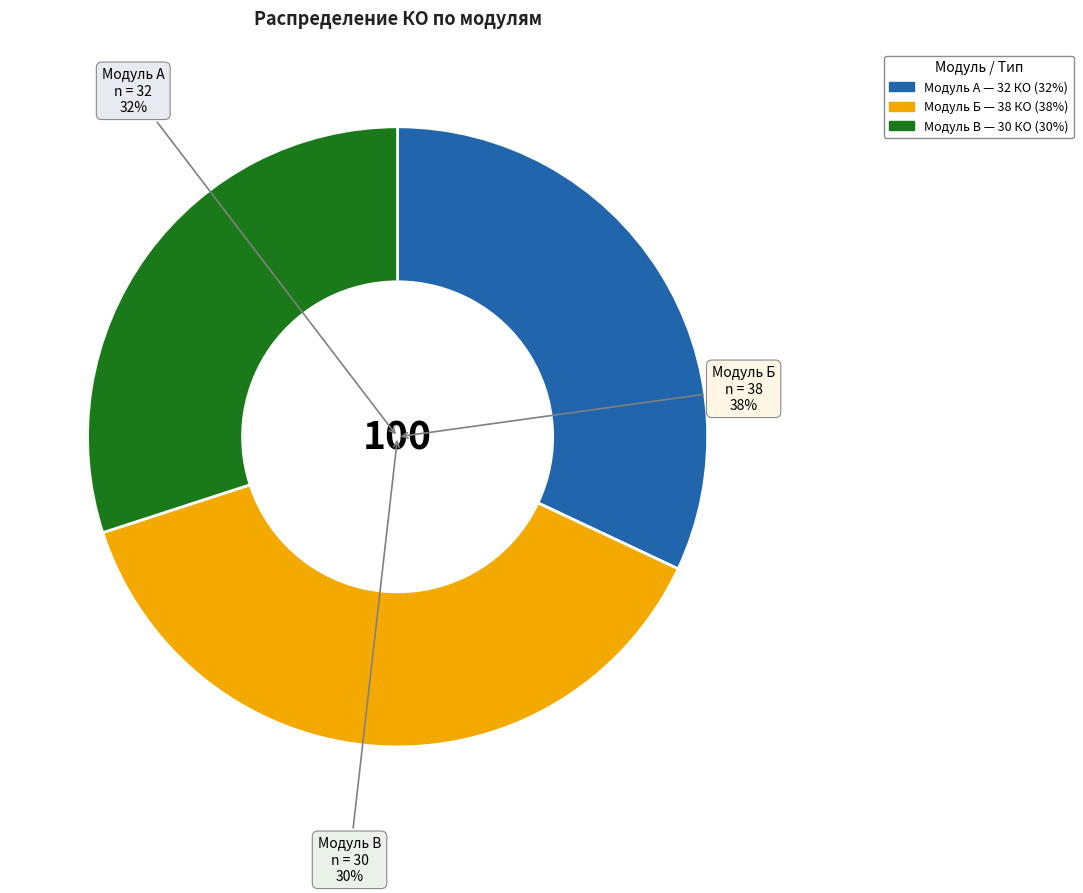

What percentage do Модуль Б. Механическая сборка, программирование (Инвариант) and Модуль А. Механическая сборка, программирование (Инвариант) together represent?

70.0%